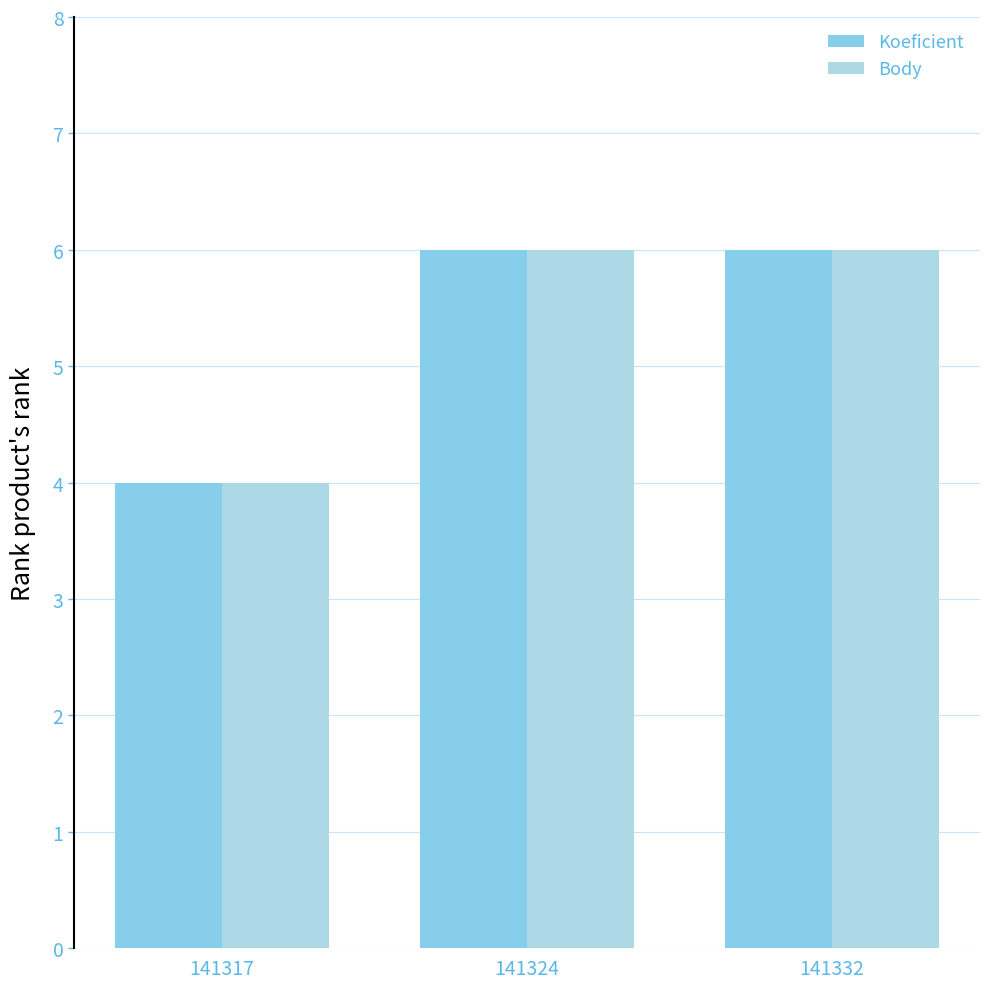

Reading right to left, extract all data points from this chart.

Koeficient: 6	6	4
Body: 6	6	4